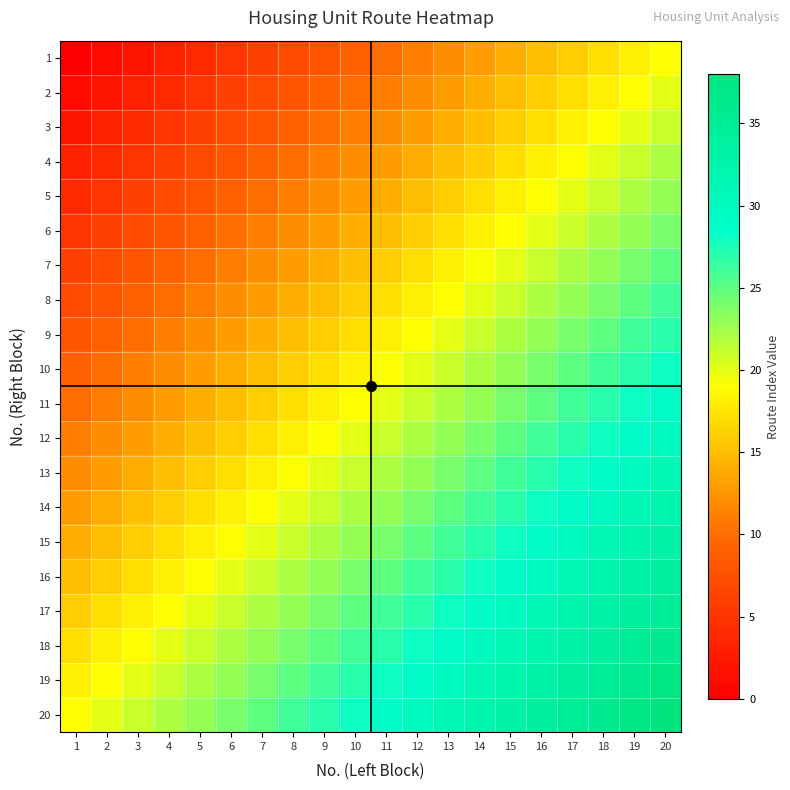

Rank the series at 16 from highest to lowest value.

20, 19, 18, 17, 16, 15, 14, 13, 12, 11, 10, 9, 8, 7, 6, 5, 4, 3, 2, 1